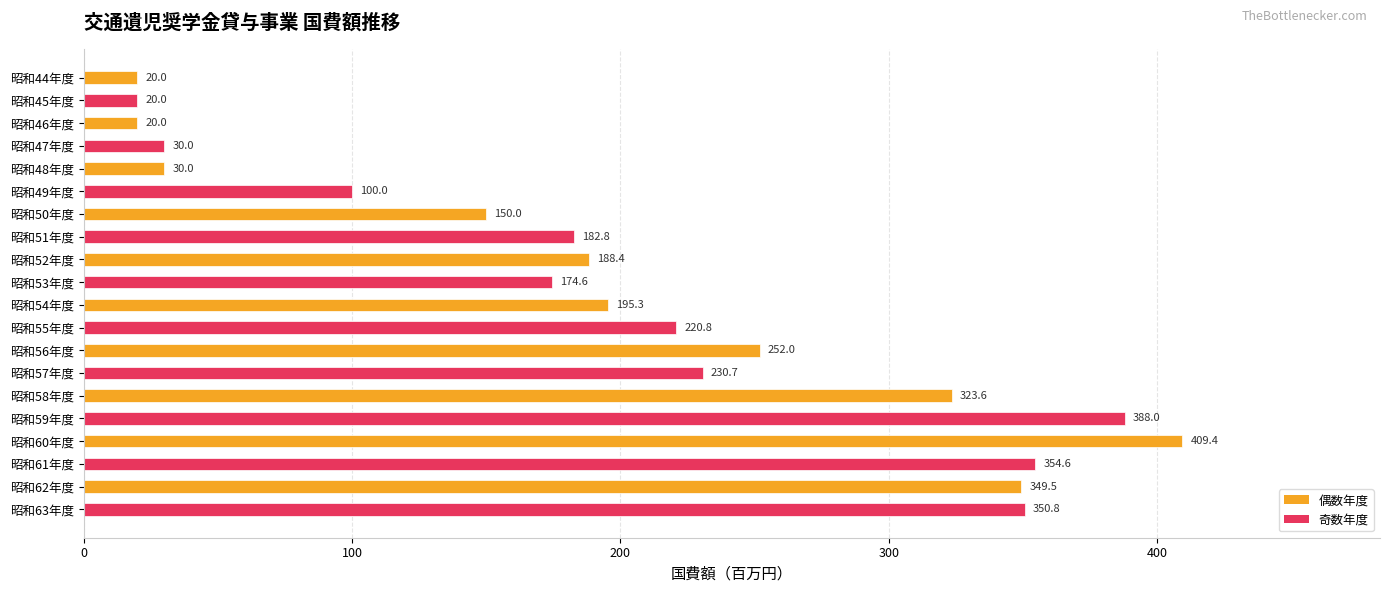

What is the minimum value shown in the chart?

20.0